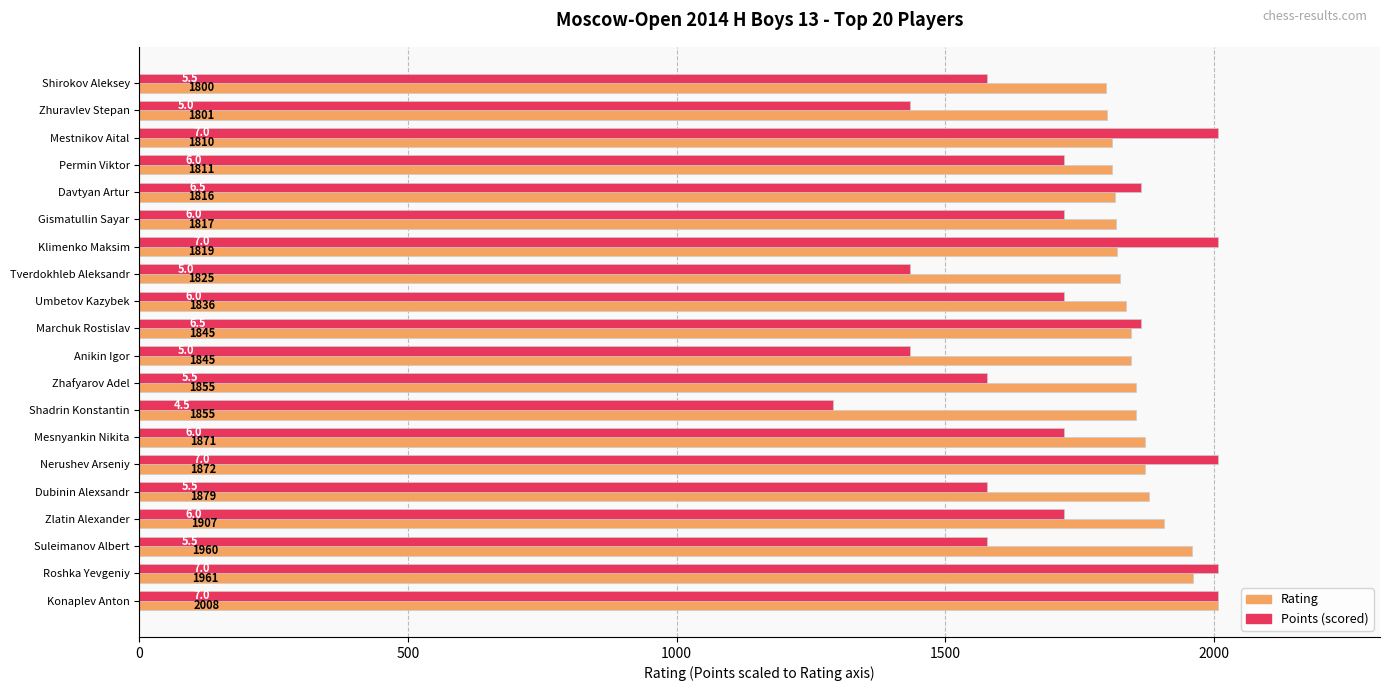

What is the minimum value shown in the chart?

1290.9